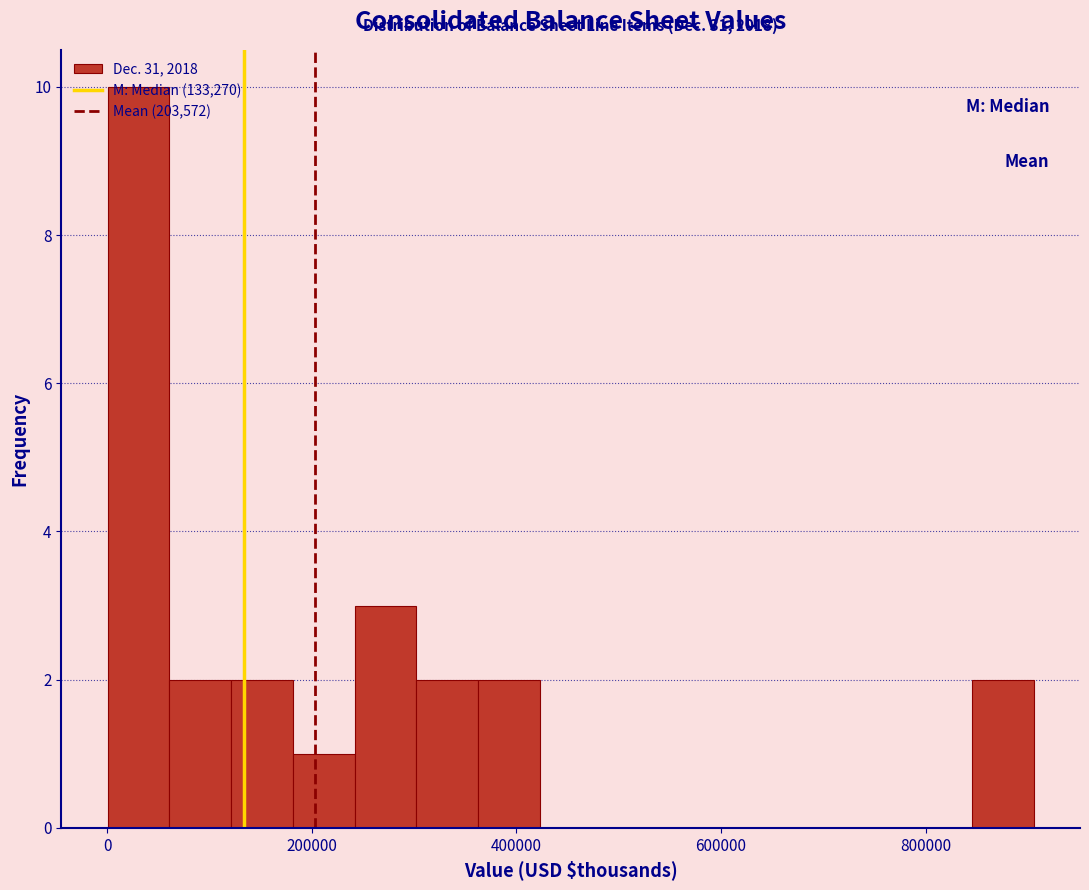

Around what value on the x-axis is the tallest bar? Give the approximate position of its centre, as read against the axis.

40000